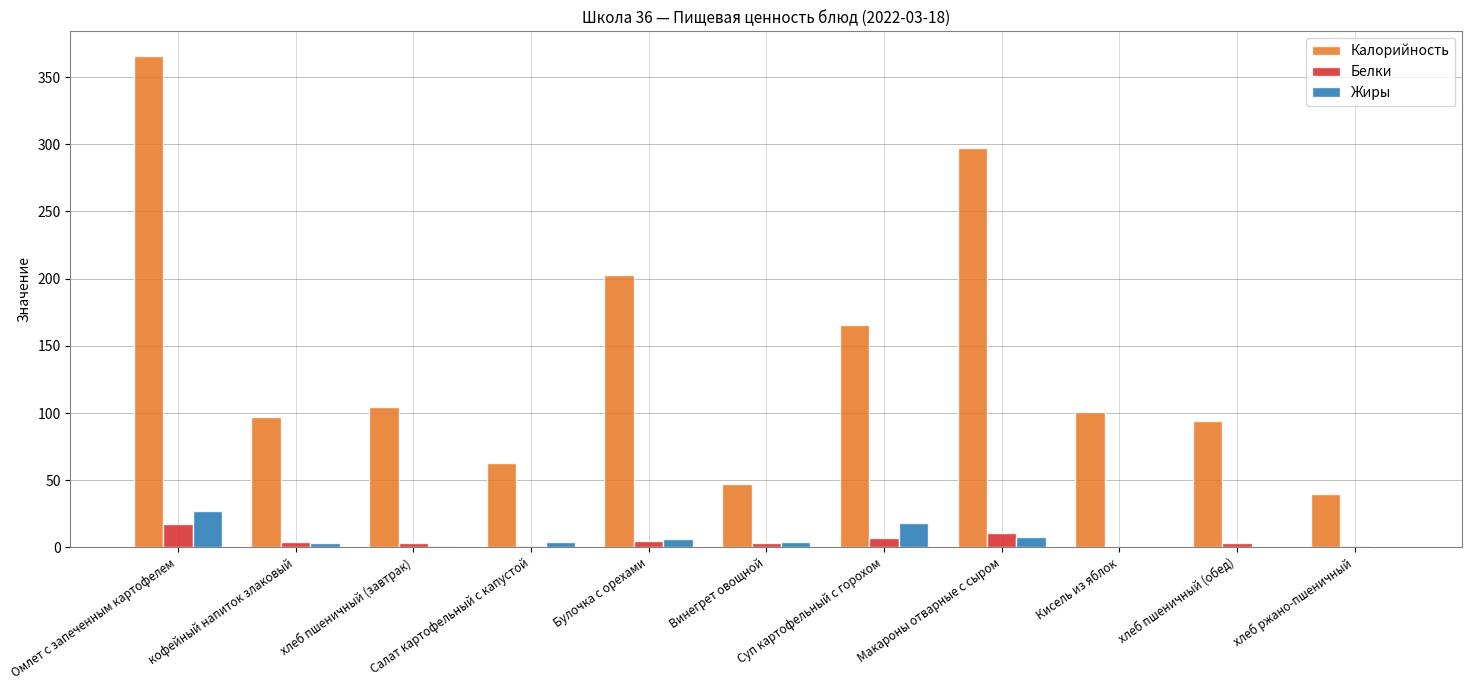

Is the value of Жиры at кофейный напиток злаковый greater than the value of Калорийность at хлеб пшеничный (обед)?

No